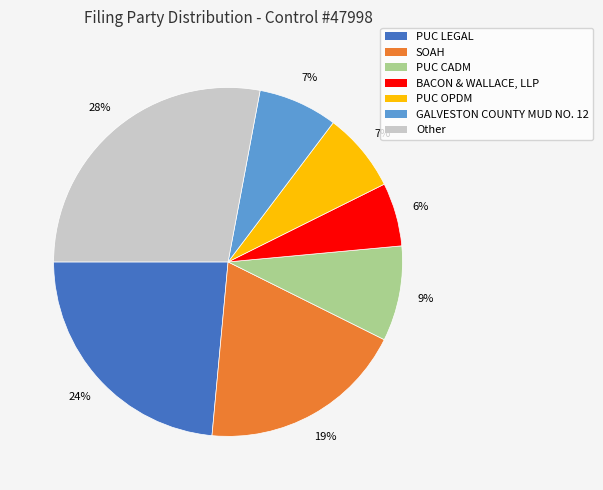

Which category has the smallest portion of the pie?

BACON & WALLACE, LLP